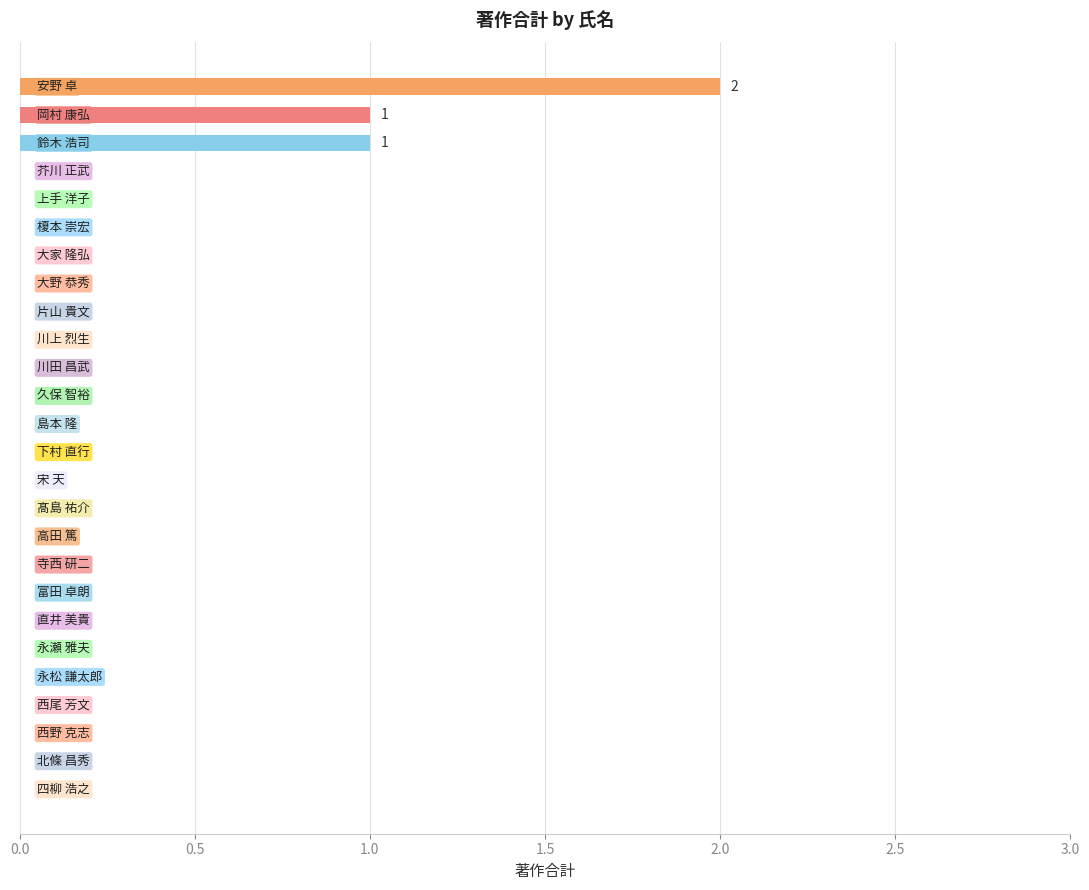

What is the sum of all values?

4